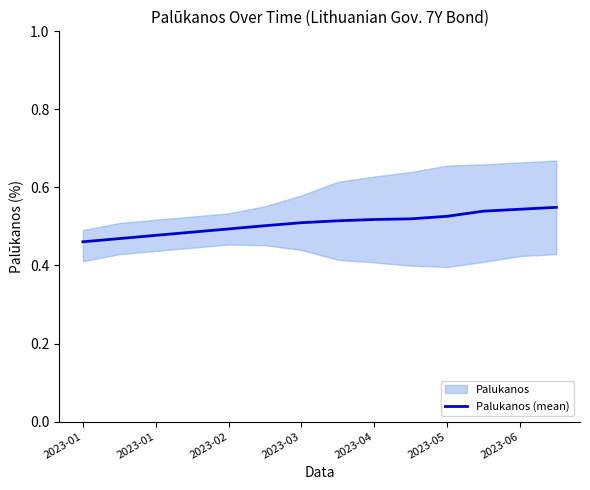

Reading left to right, what are all the values shown in this chart?

0.5	0.5	0.5	0.5	0.5	0.5	0.5	0.5	0.5	0.5	0.5	0.5	0.5	0.5